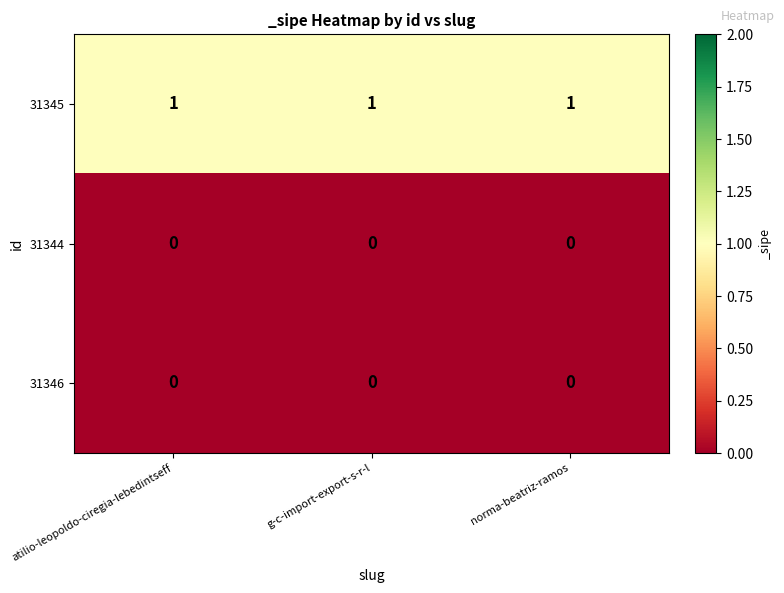

What is the total value across all series at atilio-leopoldo-ciregia-lebedintseff?

1